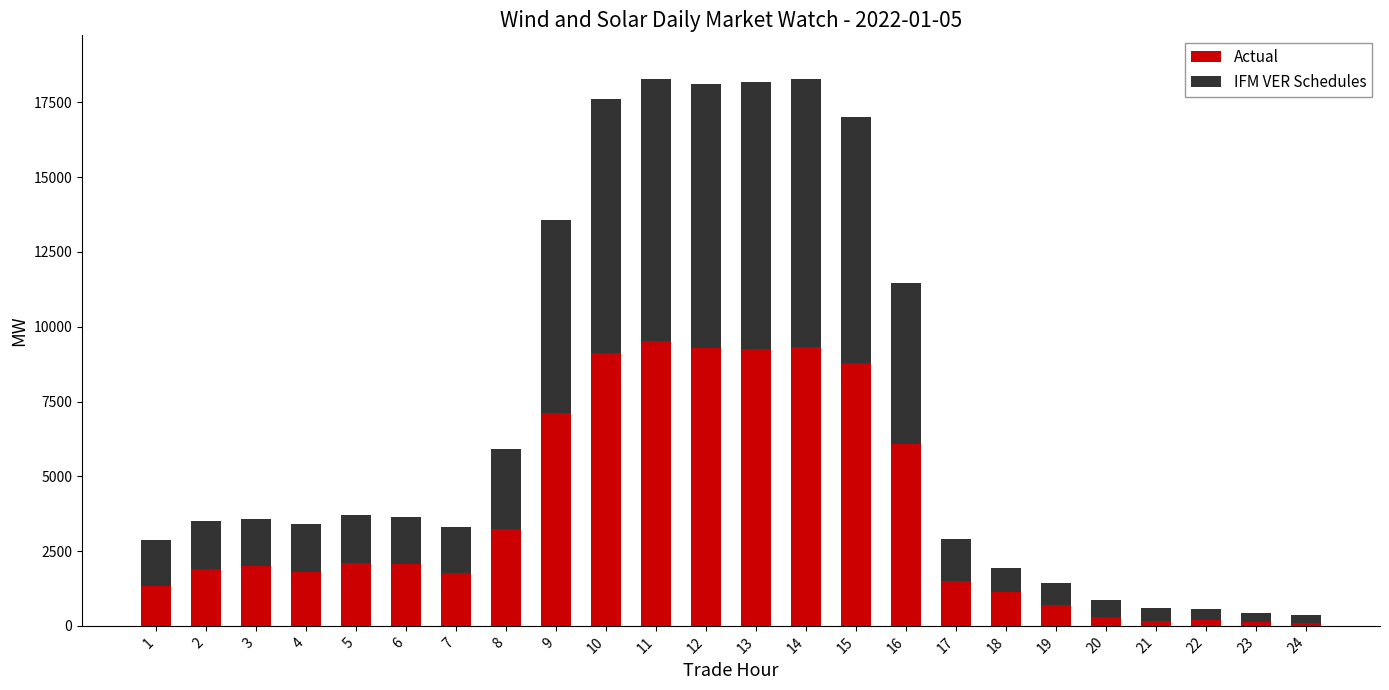

What are all the series names shown in the legend?

Actual, IFM VER Schedules